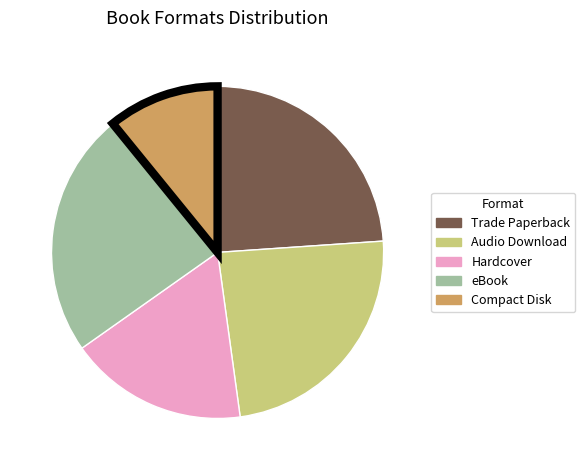

Does Hardcover account for over 50% of the chart?

No